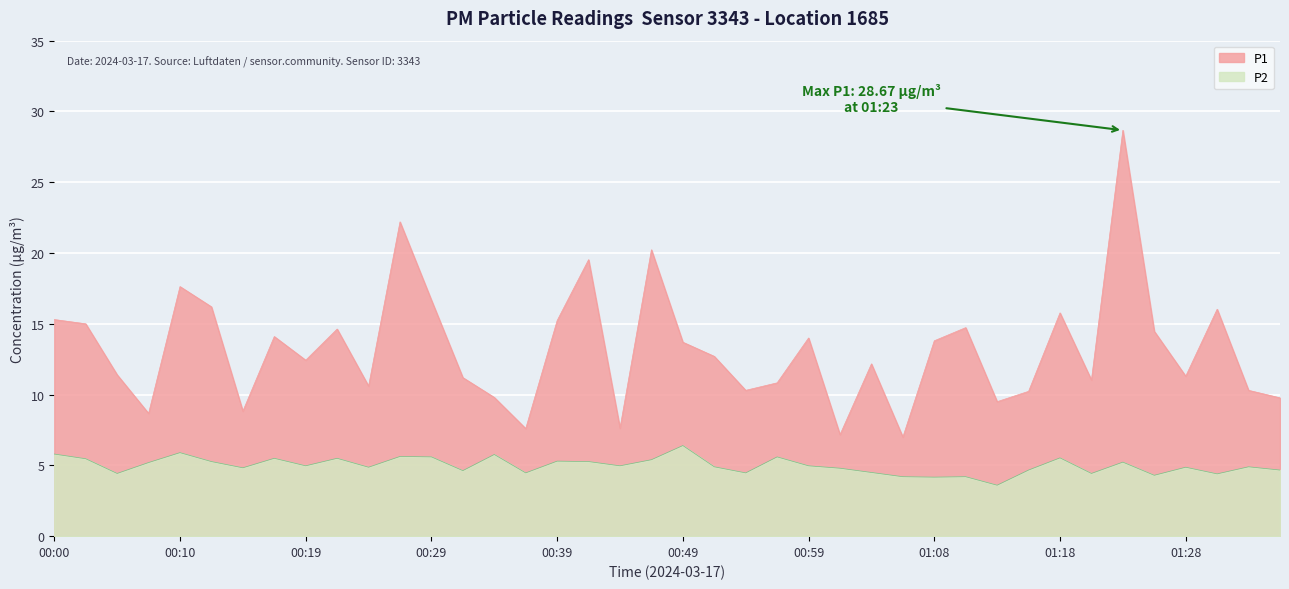

True or false: P1 and P2 cross at least once.

False